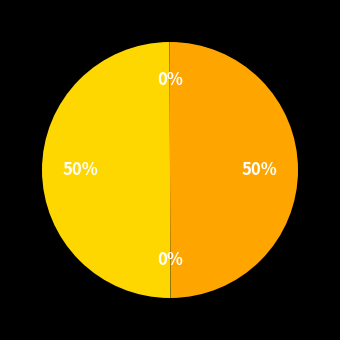

To the nearest percent, what is the average slice percentage?

25%